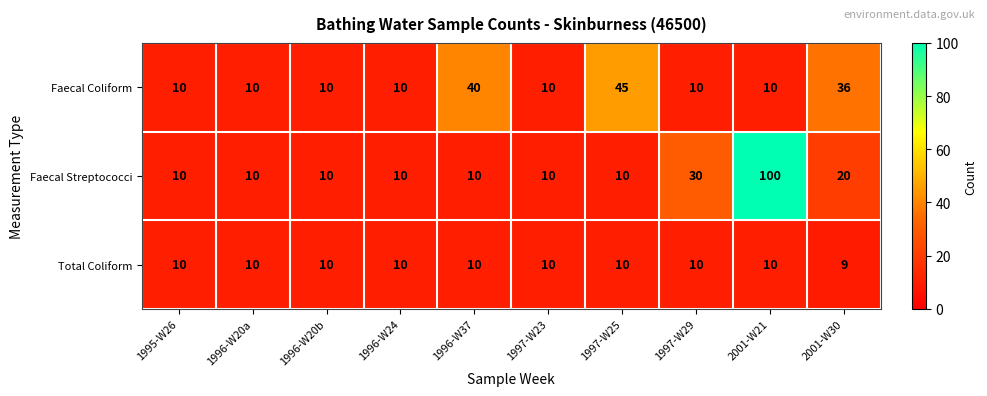

Count the number of categories in the chart.

10